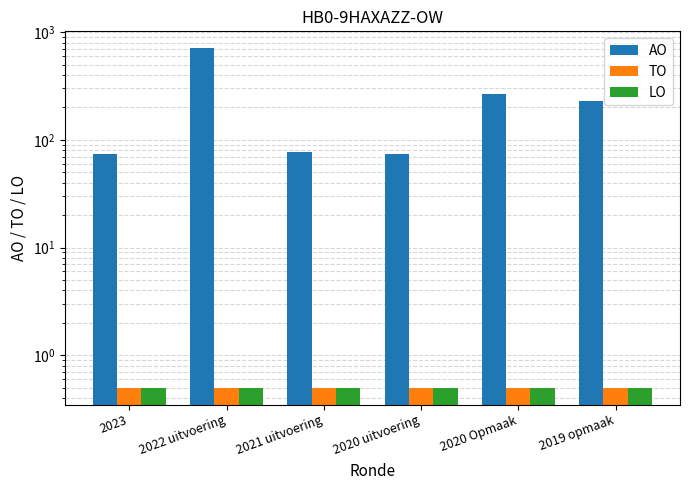

At how many categories does at least one series exceed 623?

1